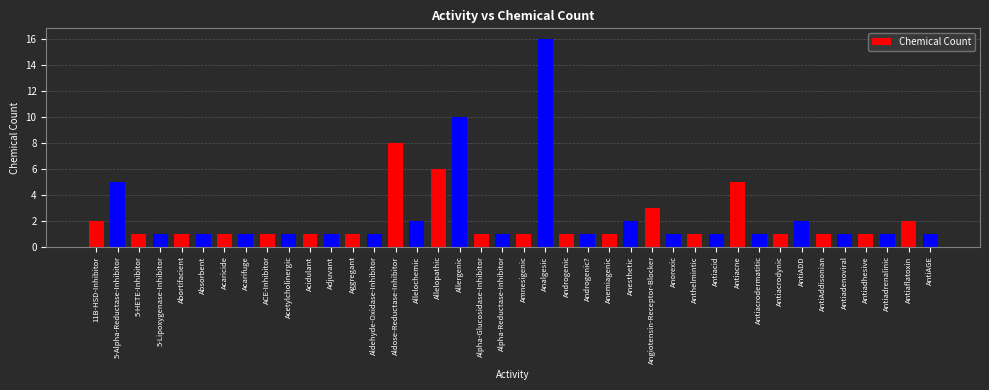

Does the chart contain any negative values?

No